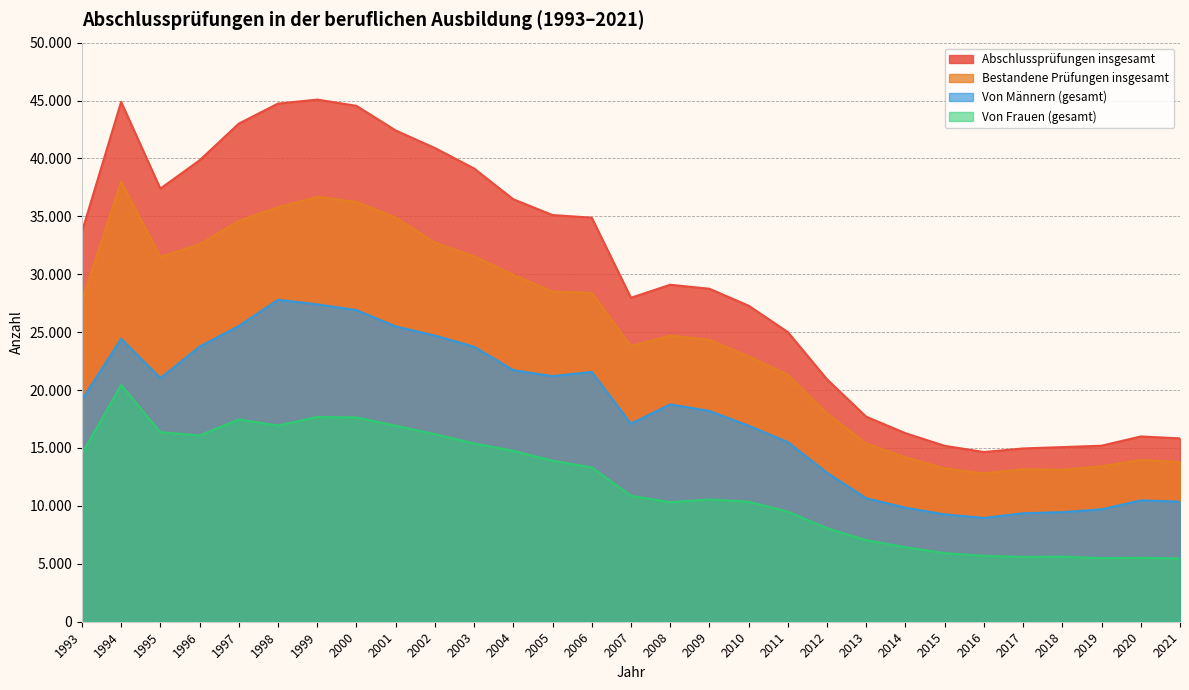

What is the total value across all series at 2019?

43815